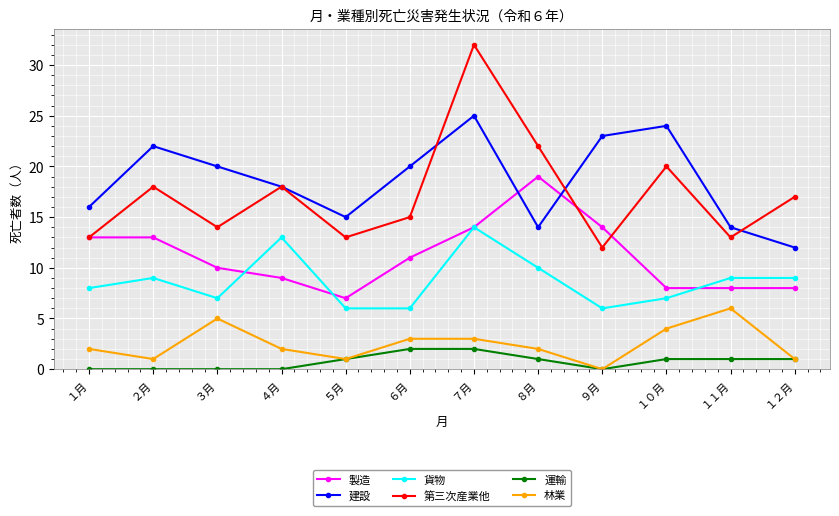

The 林業 series shows 0 at ８月. True or false?

False